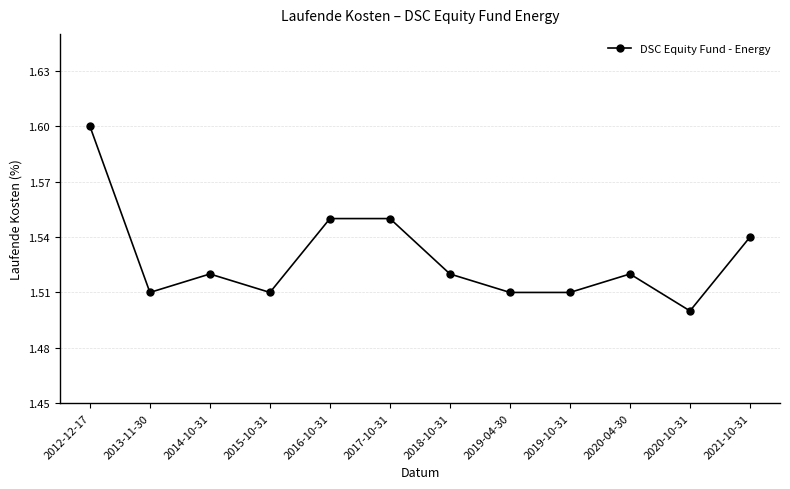

What is the sum of the values at 2019-10-31 and 2014-10-31?

3.0